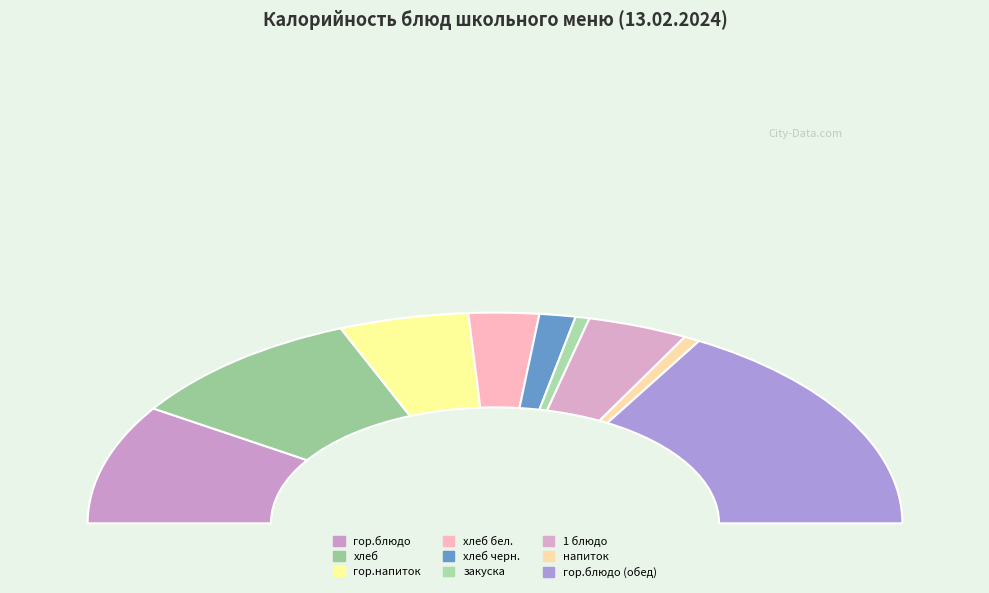

The напиток slice represents 1% of the pie. True or false?

True